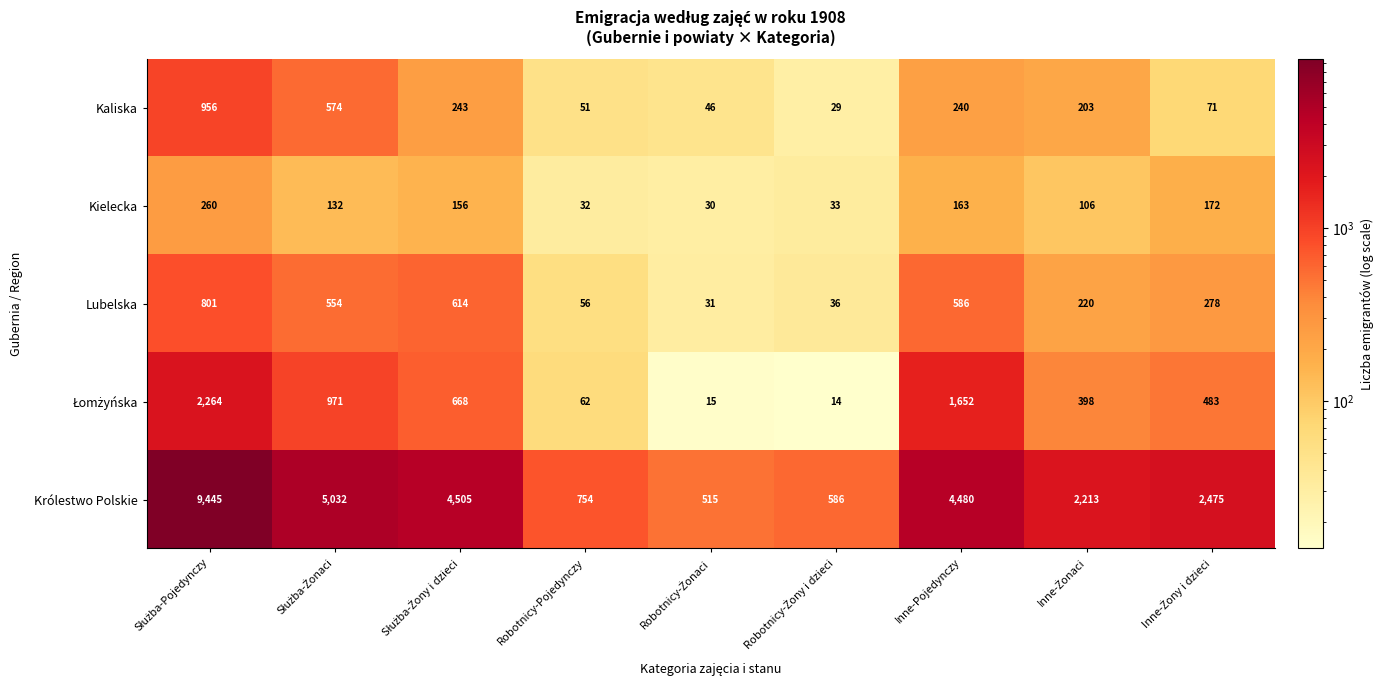

What is the lowest value of the Lubelska series?

31